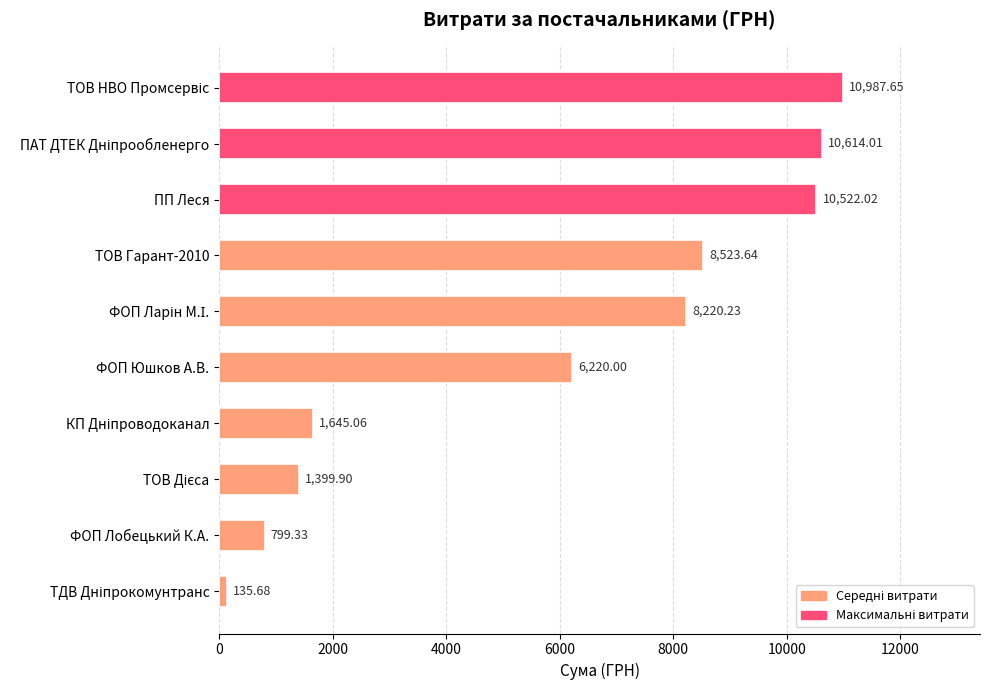

How many data points are above 8220?

5